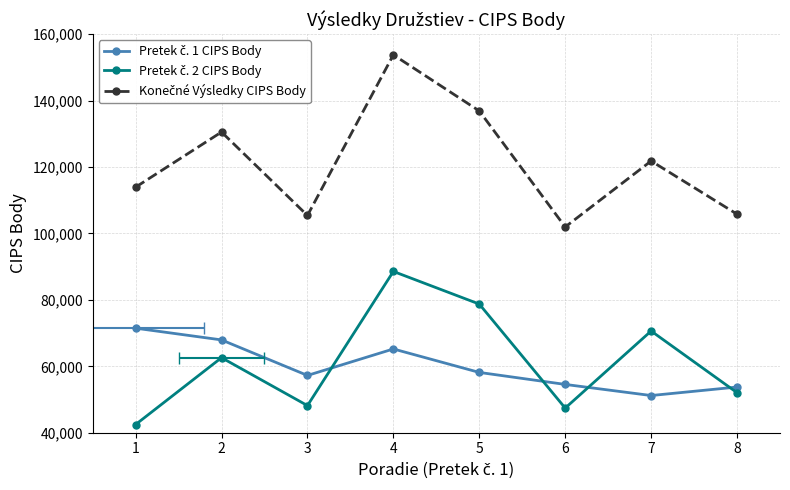

Rank the series by their maximum value, from highest to lowest.

Konečné Výsledky CIPS Body, Pretek č. 2 CIPS Body, Pretek č. 1 CIPS Body